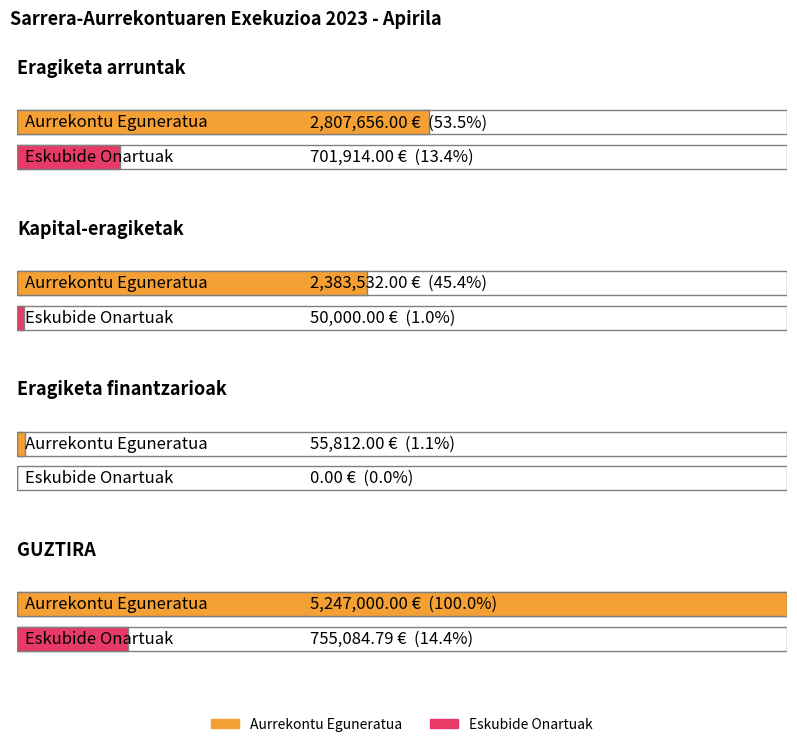

Is it true that Eskubide Onartuak equals 50000.0 at Kapital-eragiketak?

True